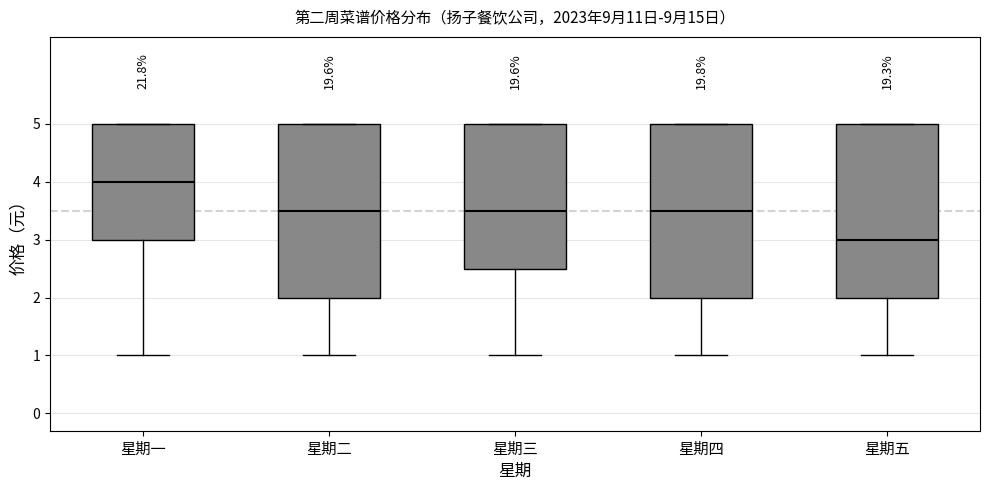

Which box's median line is the lowest?

星期五